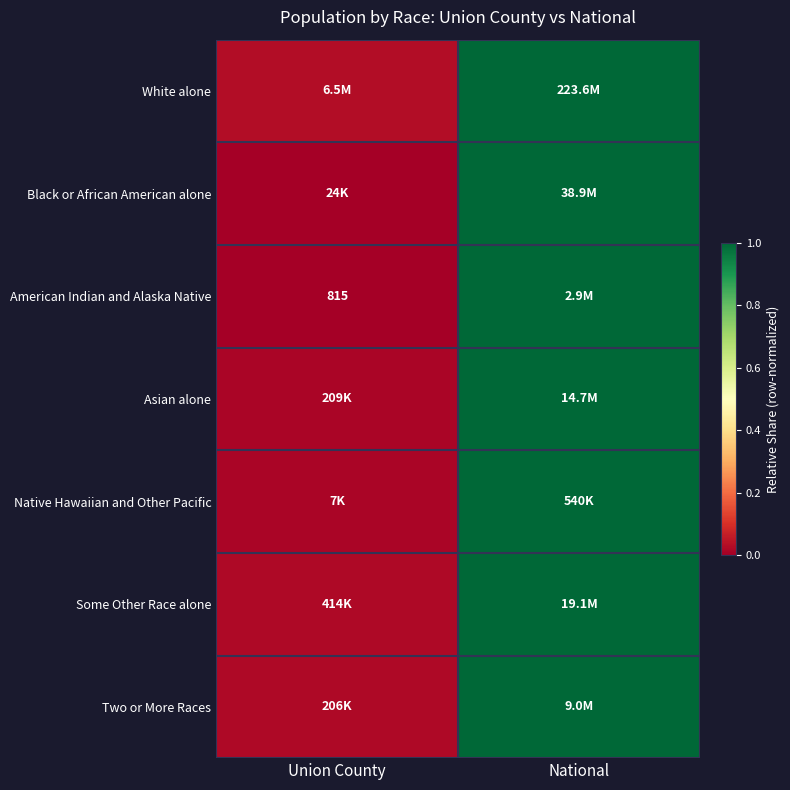

Is it true that Native Hawaiian and Other Pacific equals 0.0 at Union County?

False